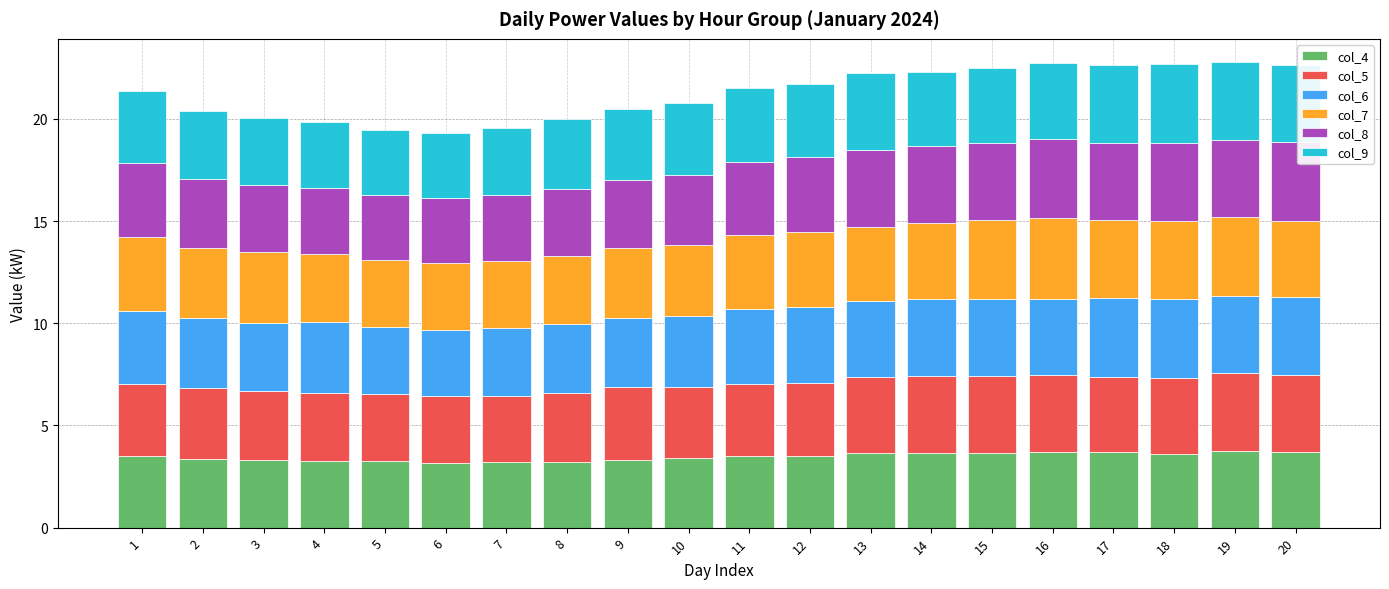

How many bars are there in total?

20